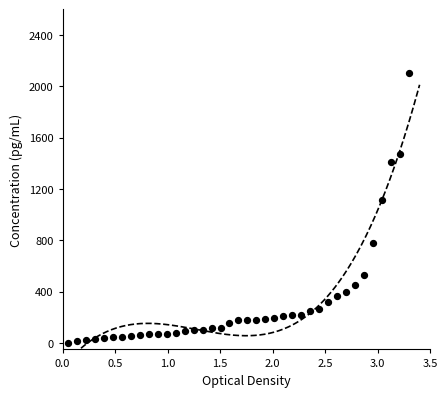

What Y value in the scatter plot is closest to 1050?

1112.7